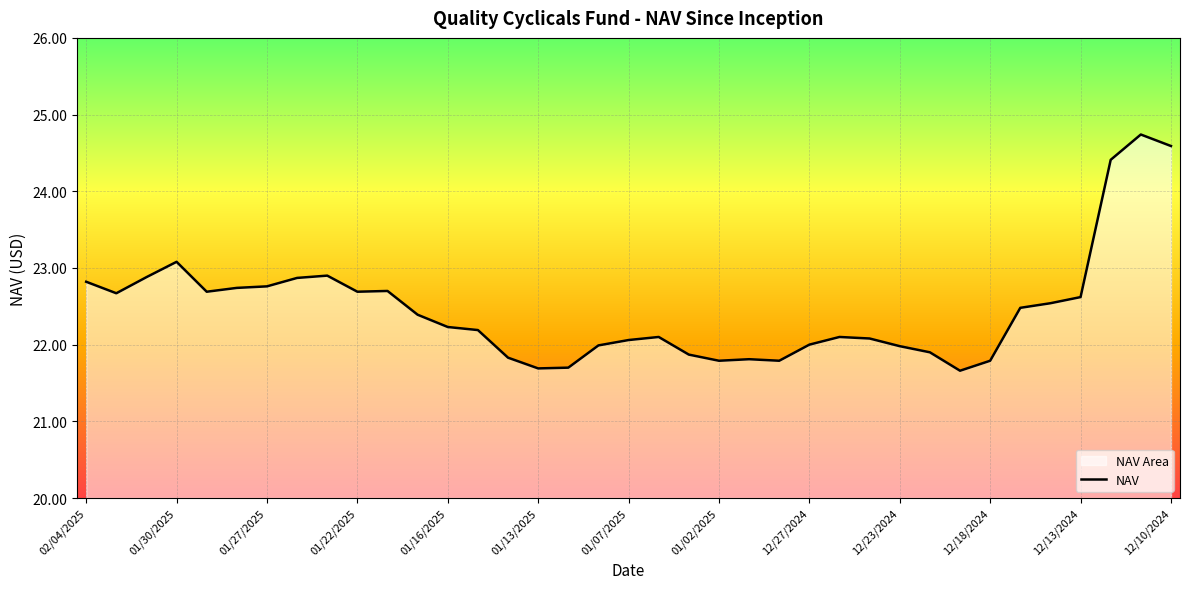

What is the difference between the values at 01/16/2025 and 01/23/2025?

0.7